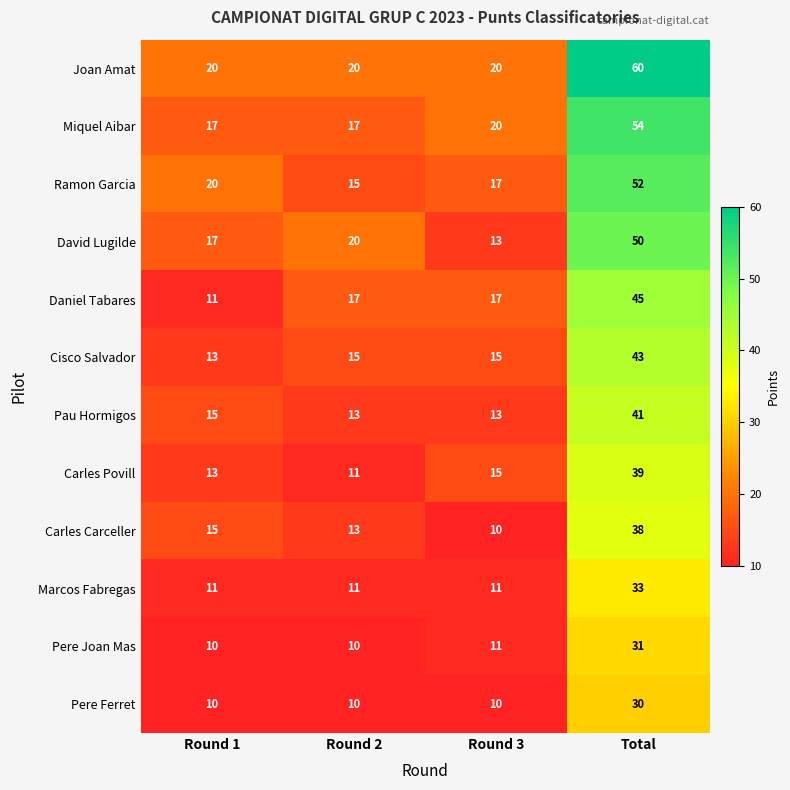

At Total, list the series in order from largest to smallest.

Joan Amat, Miquel Aibar, Ramon Garcia, David Lugilde, Daniel Tabares, Cisco Salvador, Pau Hormigos, Carles Povill, Carles Carceller, Marcos Fabregas, Pere Joan Mas, Pere Ferret